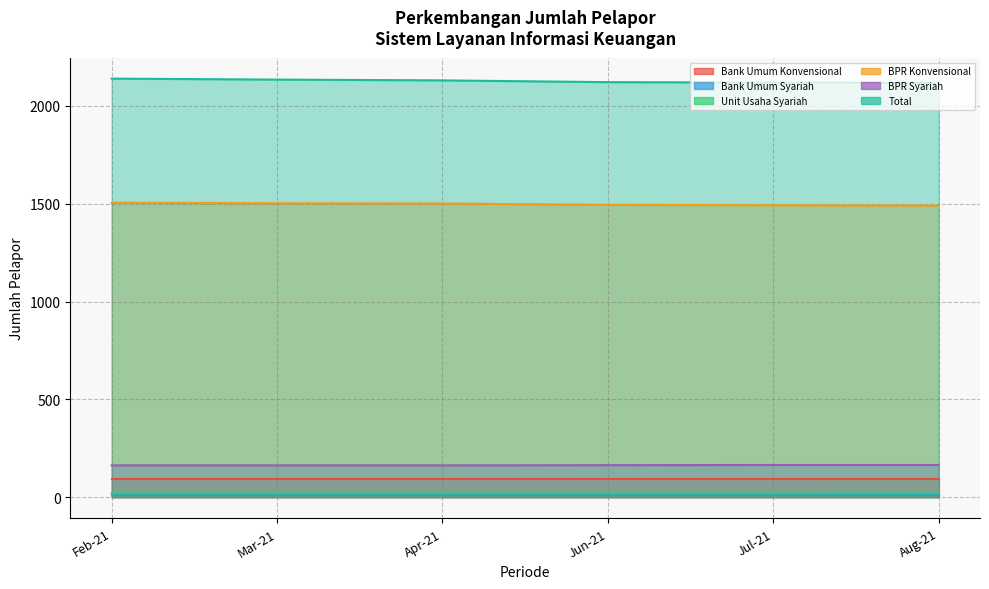

Which series has the widest spread of values?

Total